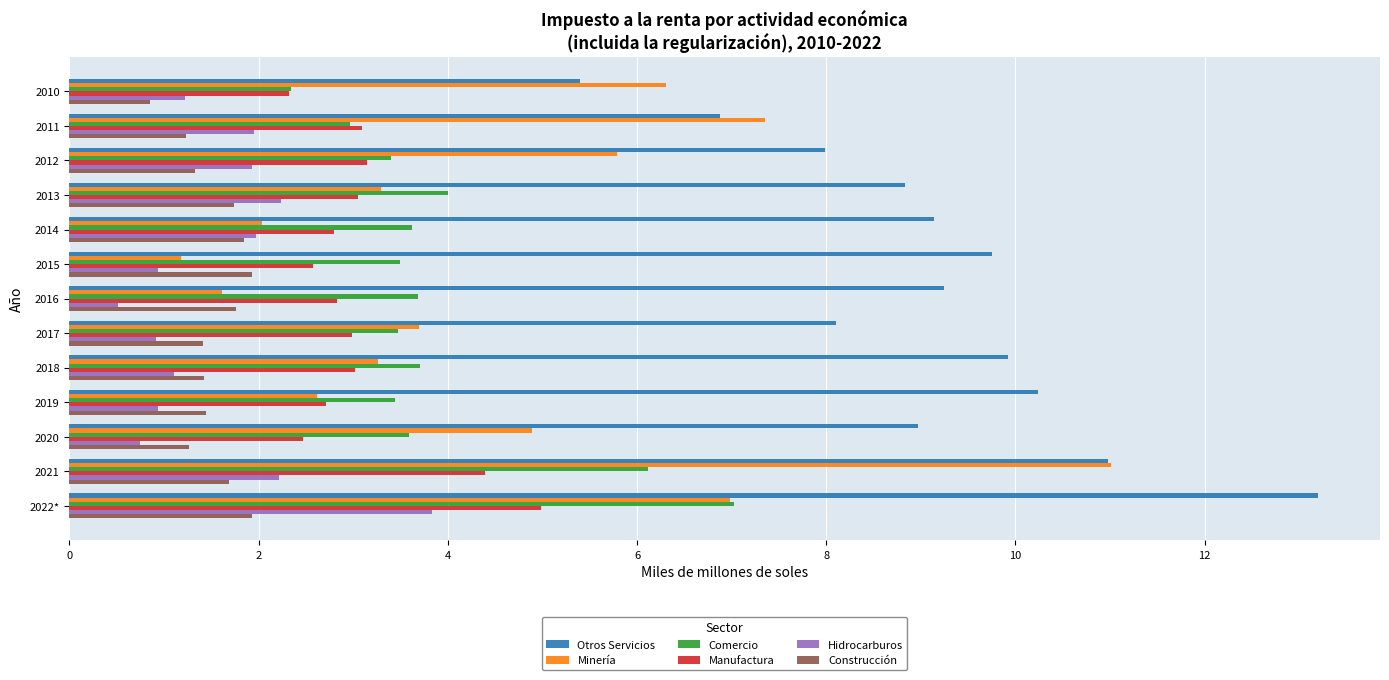

The value of Minería at 2010 is 6.3. True or false?

True